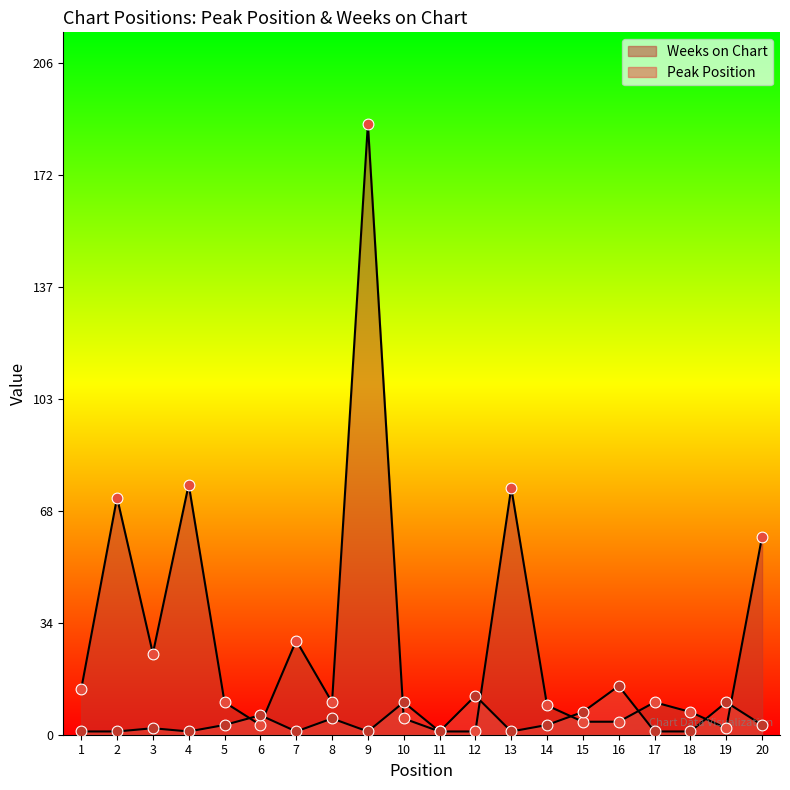

What are all the series names shown in the legend?

Peak Position, Weeks on Chart